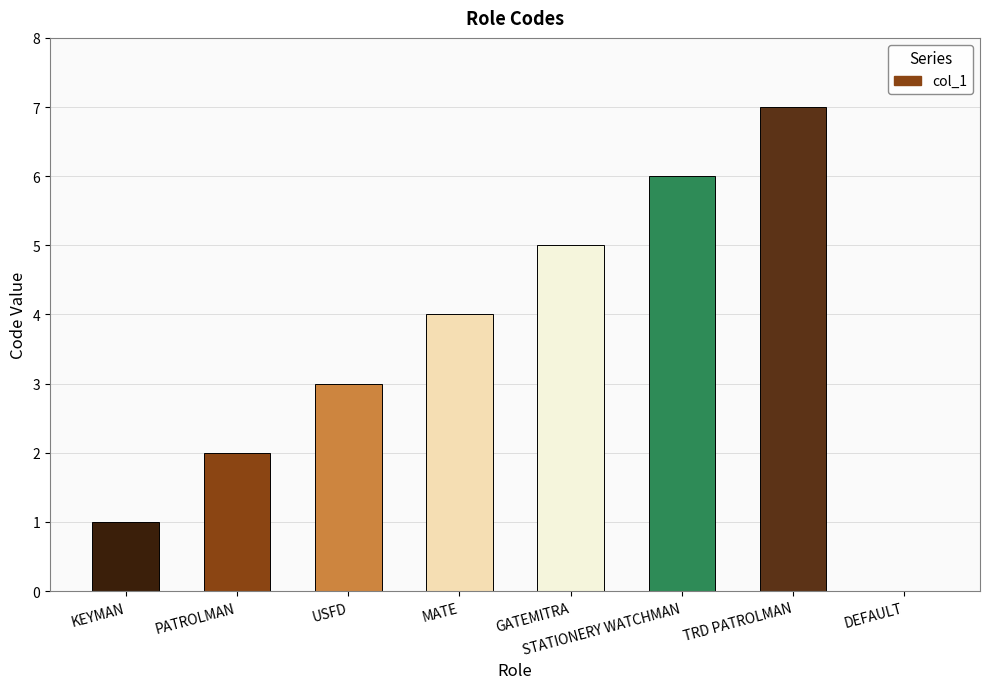

What is the sum of all values?

28